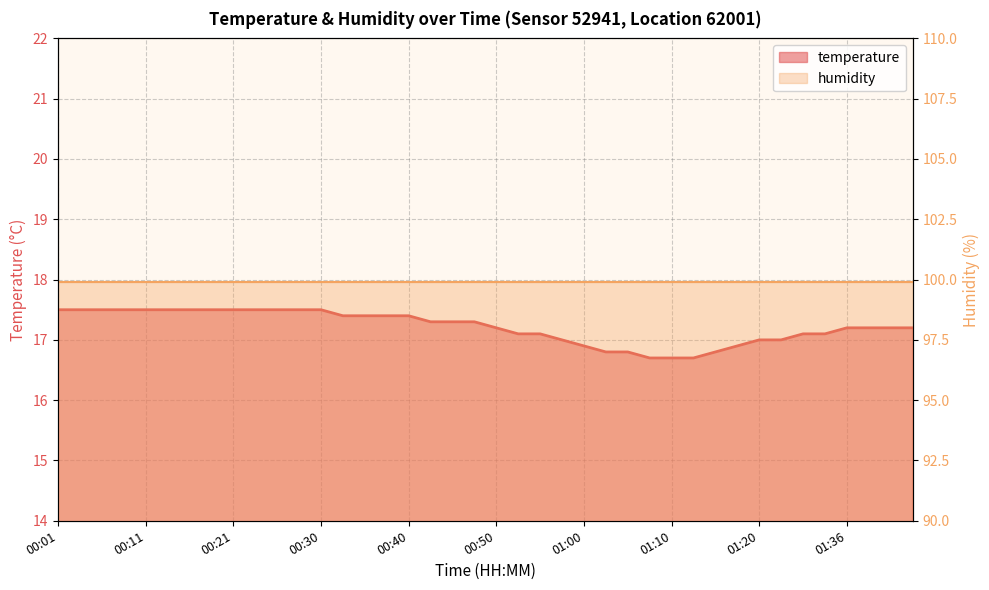

True or false: humidity has a value of 47.4 at 35.

False